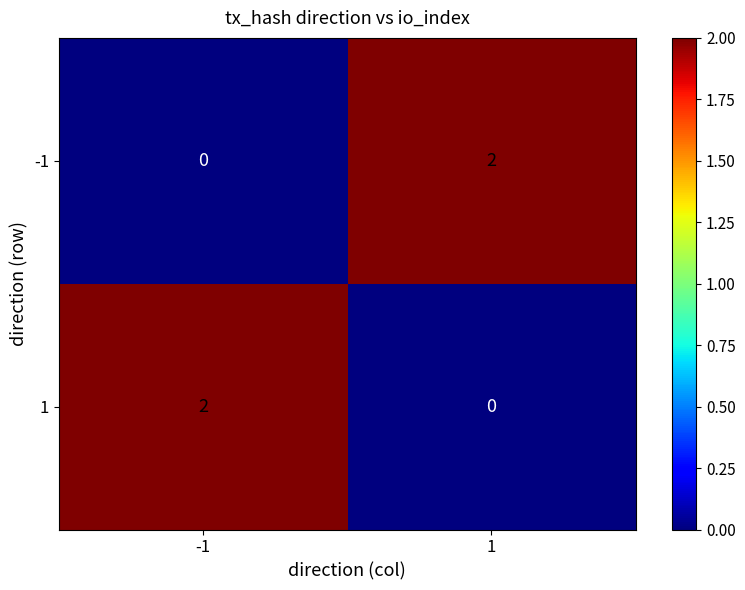

At how many categories does at least one series exceed 0?

2